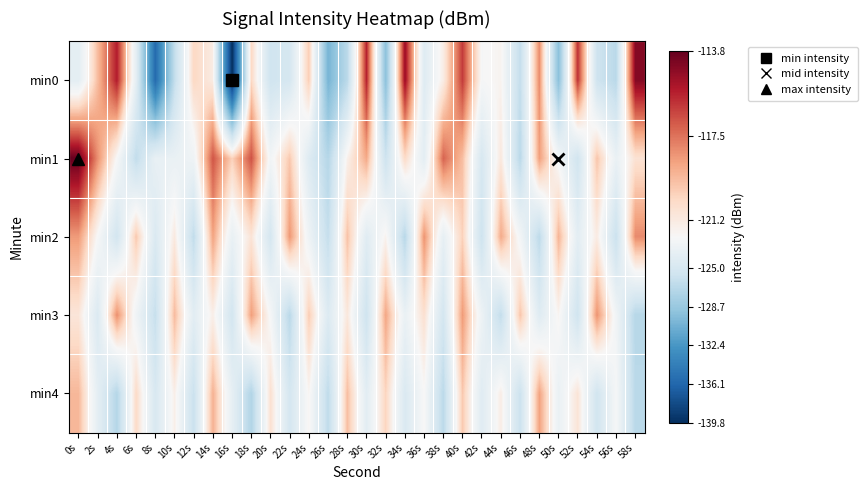

Which label corresponds to the smallest value in the chart?

16s